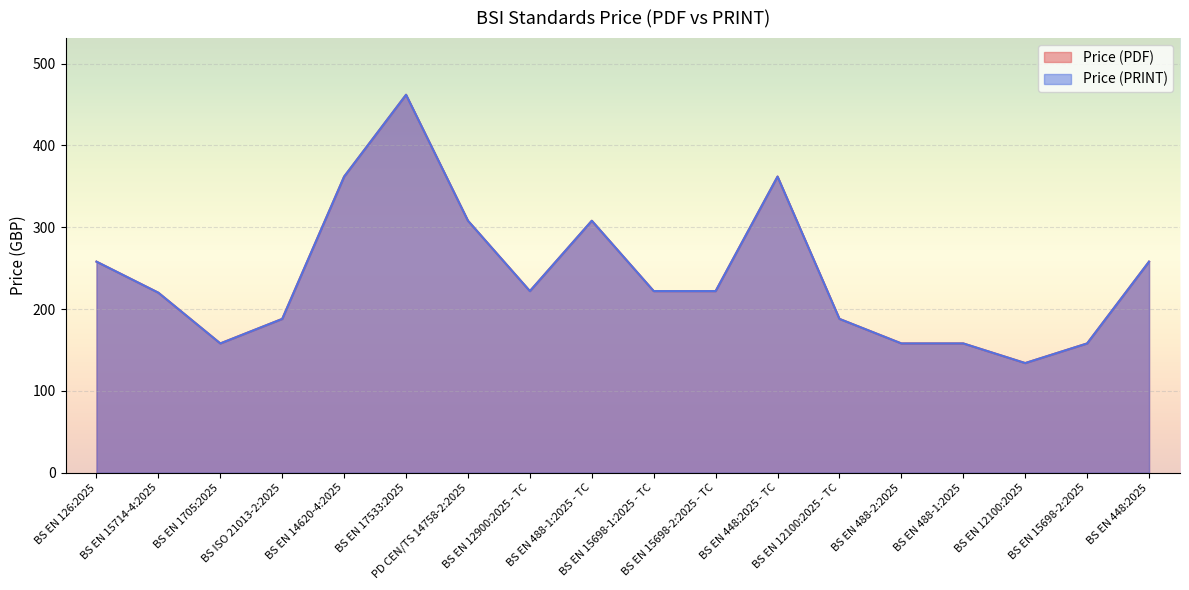

Where is Price (PDF) nearest to the value 298?

PD CEN/TS 14758-2:2025